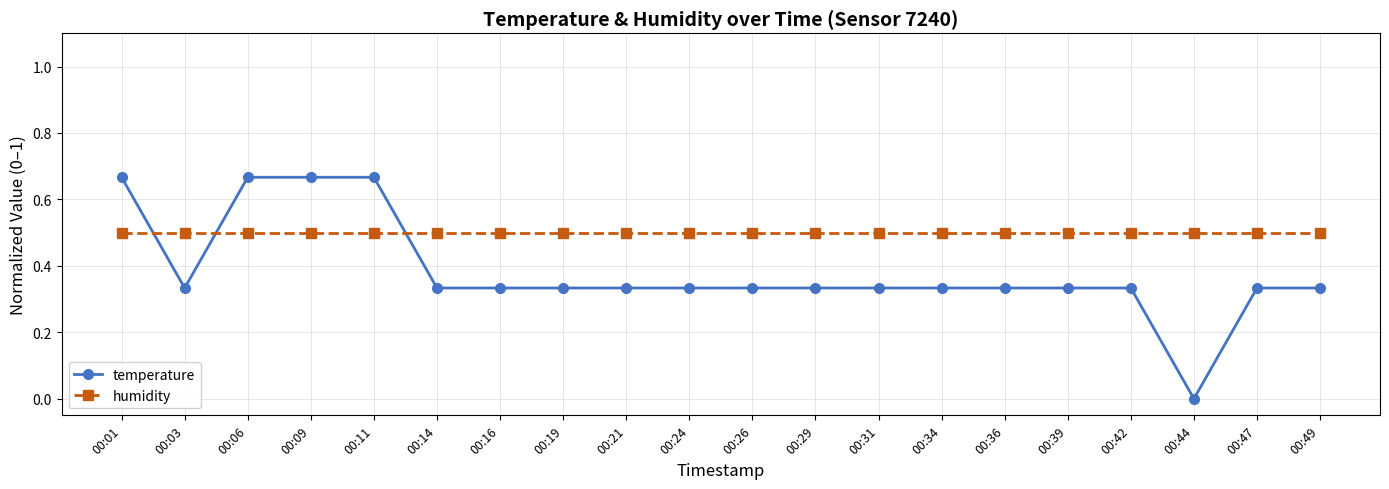

After their last crossing, which series has the higher values: temperature or humidity?

humidity